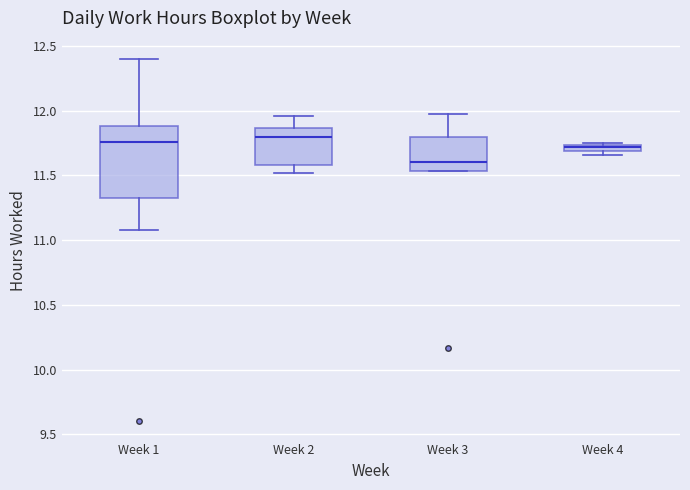

Where does the upper whisker of the box for Week 3 end on the y-axis? The values are not printed on the chart, so give them approximately, as read against the axis.

11.95